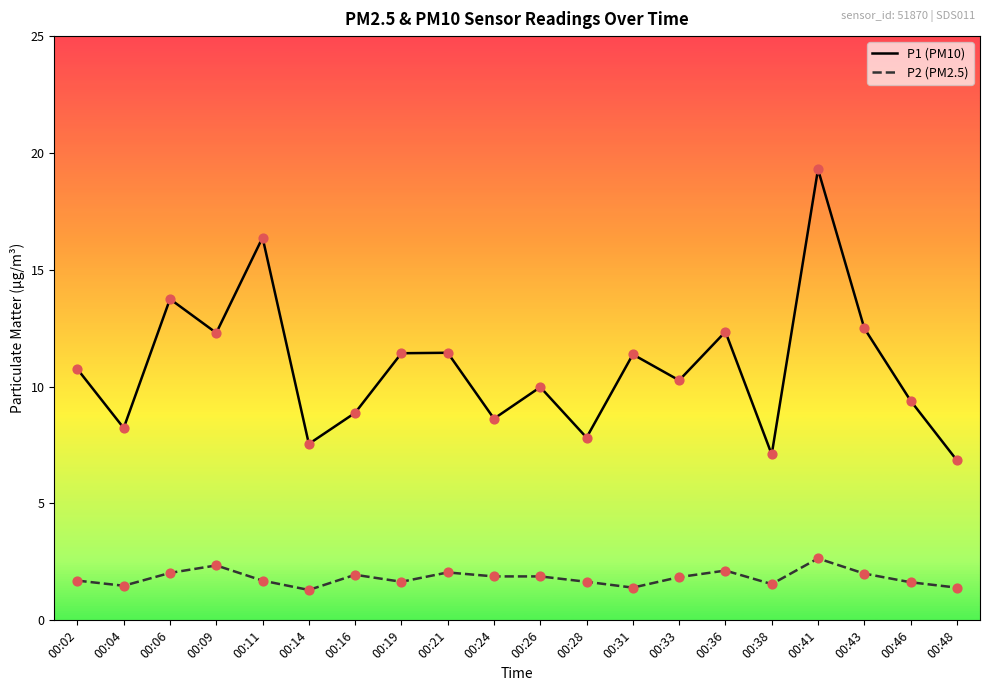

Which series has the largest total across all categories?

P1 (PM10)